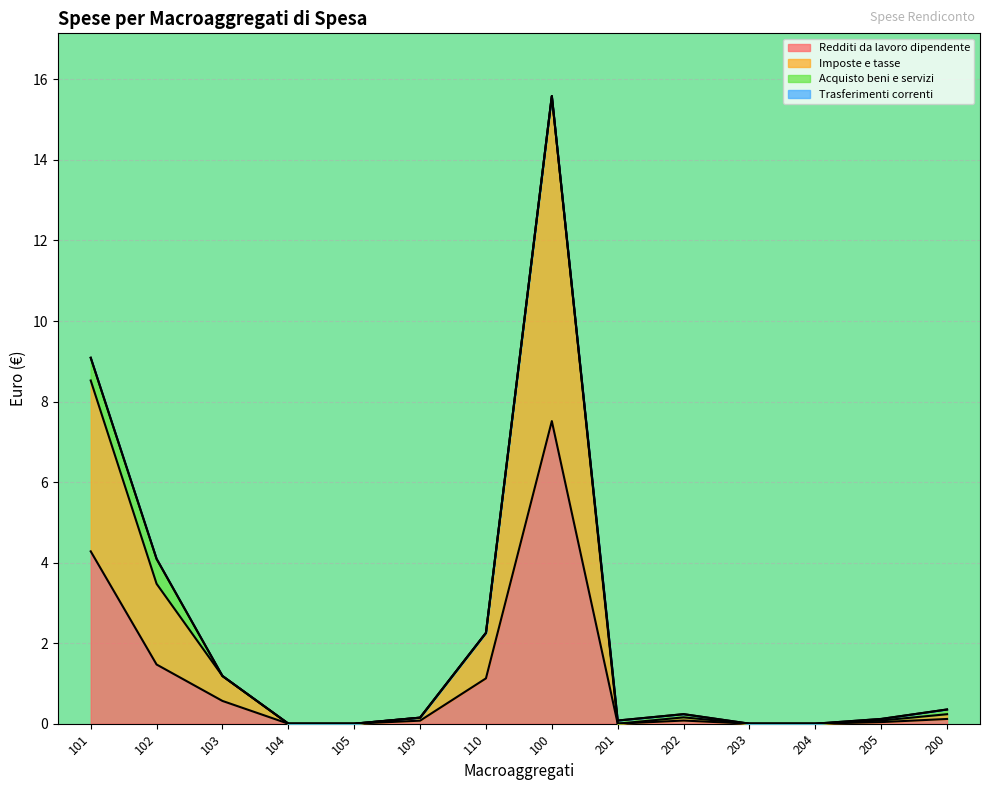

How many values in the Redditi da lavoro dipendente series exceed 0?

9